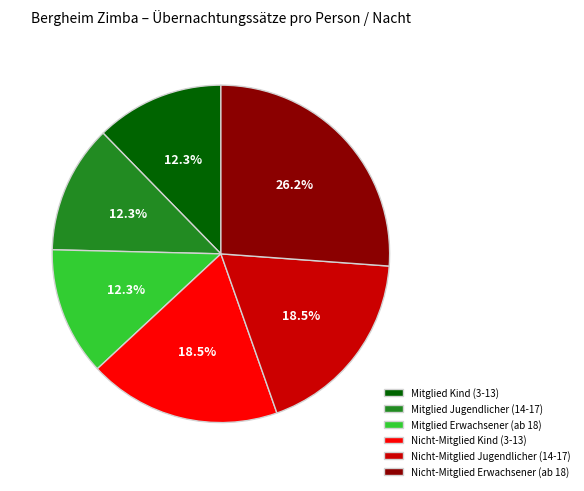

Is Nicht-Mitglied Erwachsener (ab 18) the majority of the pie?

No